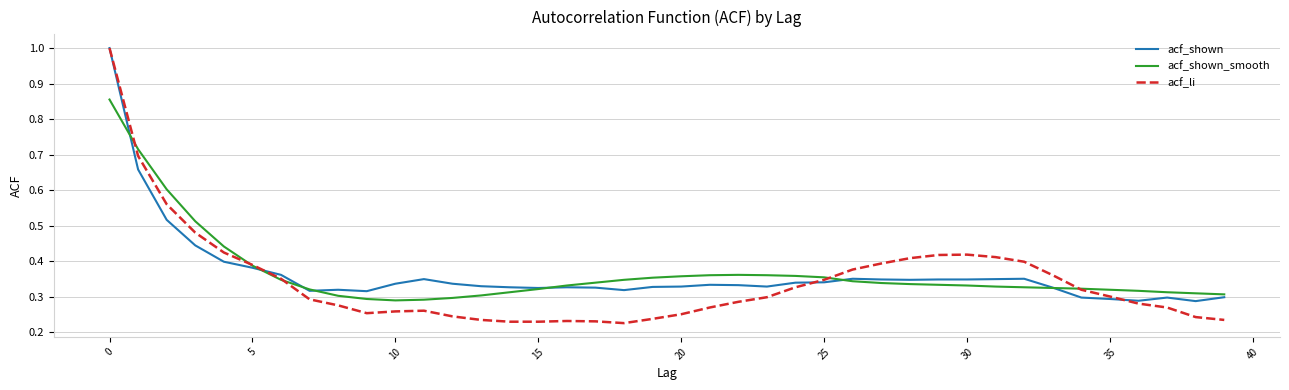

Which series has the widest spread of values?

acf_li